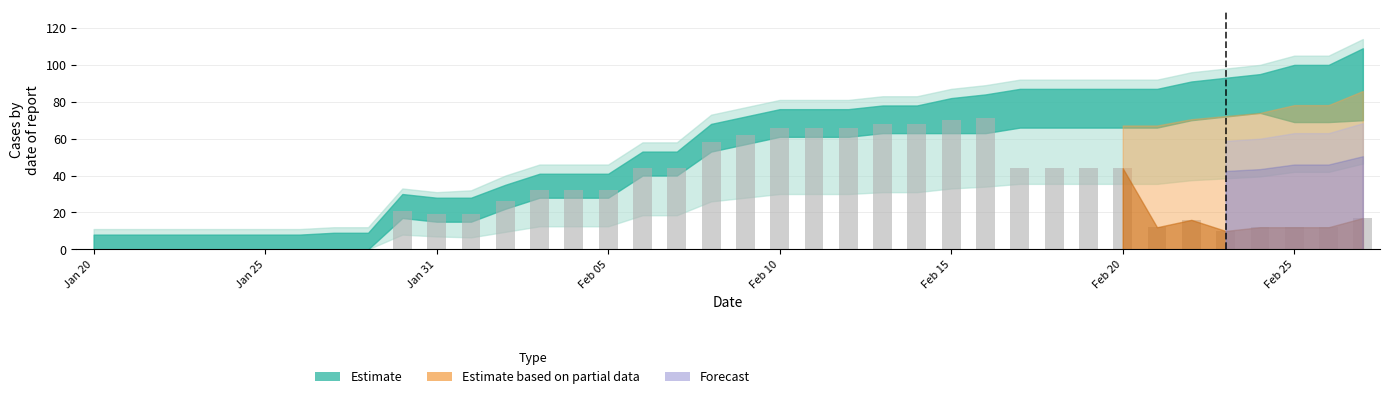

What is the maximum value shown in the chart?

71